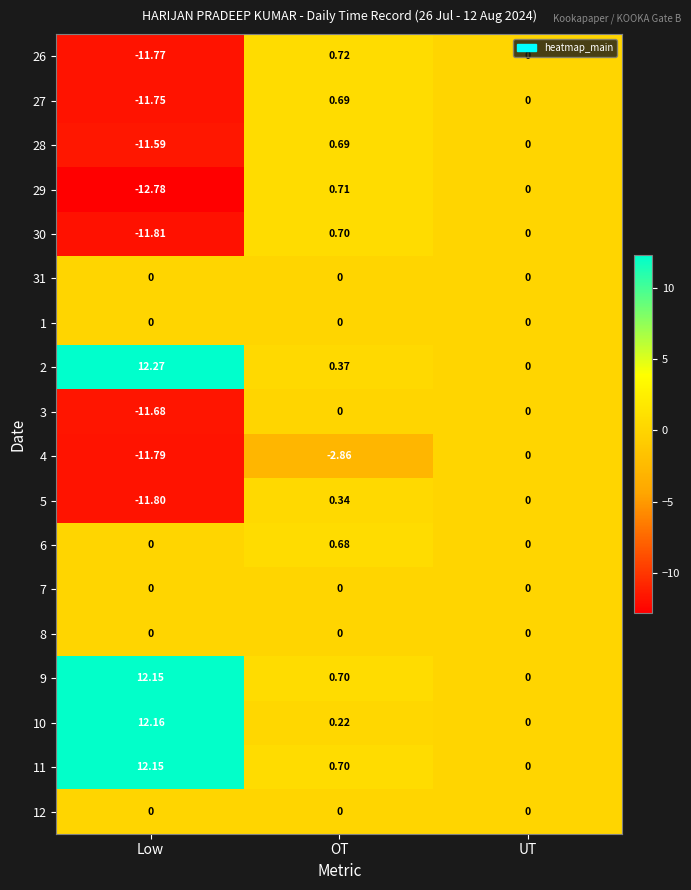

How many data points does each series have?

3